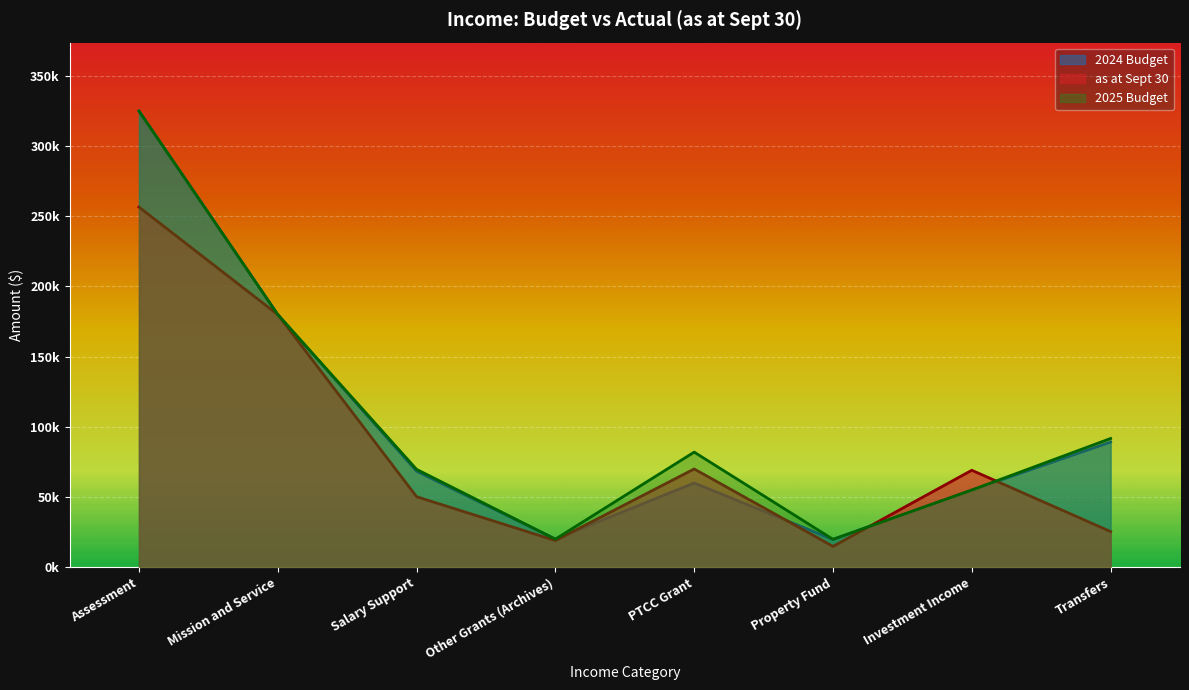

In as at Sept 30, how many points are lower than both neighbors (excluding endpoints)?

2